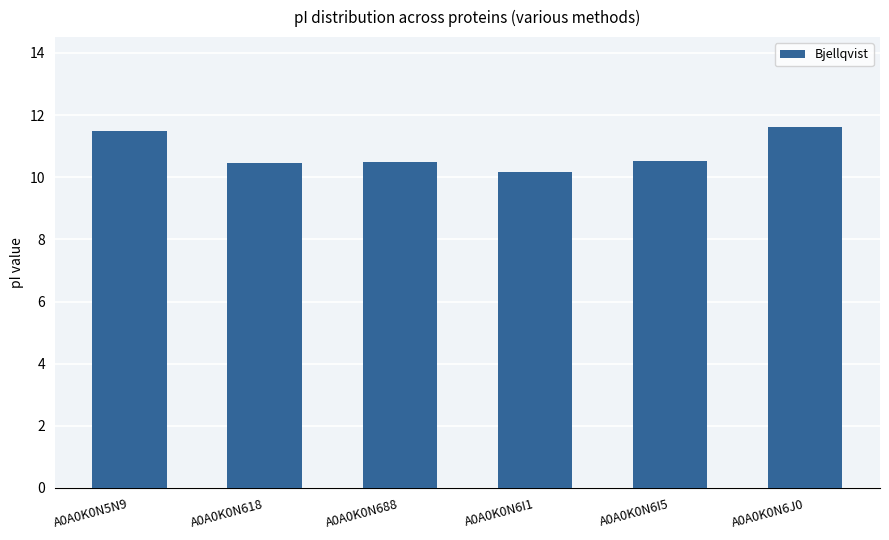

What is the difference between the maximum and second lowest values?

1.1